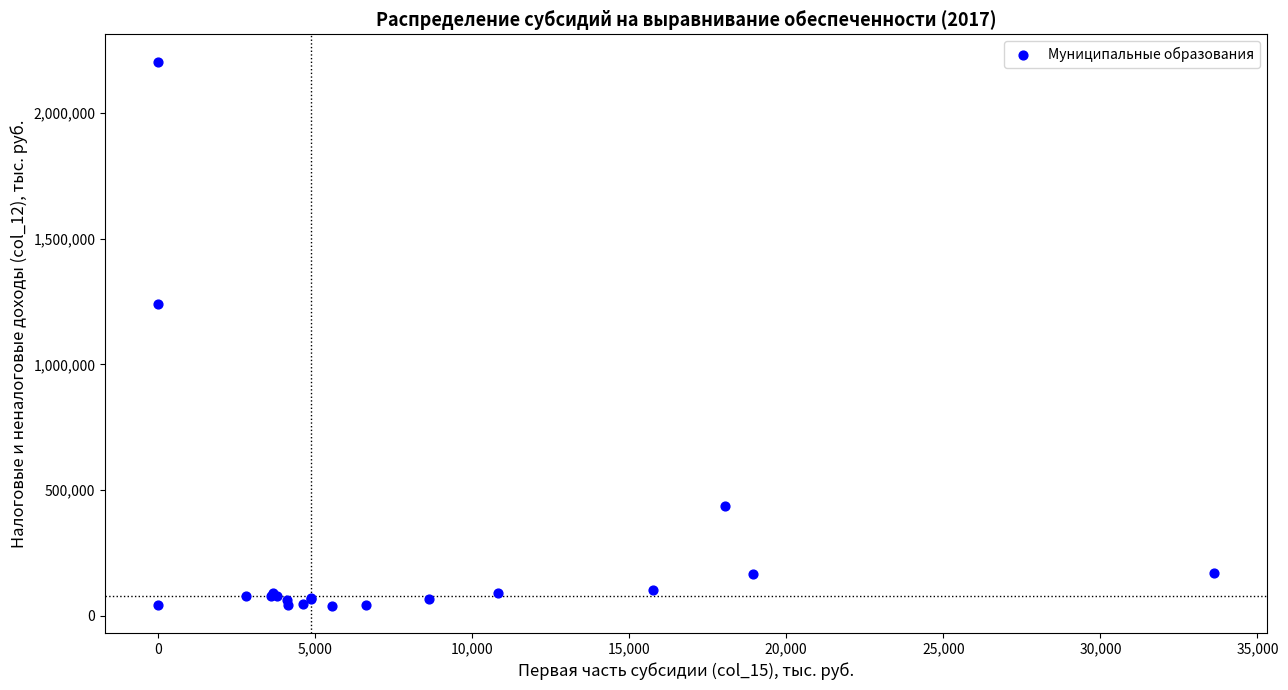

What Y value in the scatter plot is closest to 1122180?

1239111